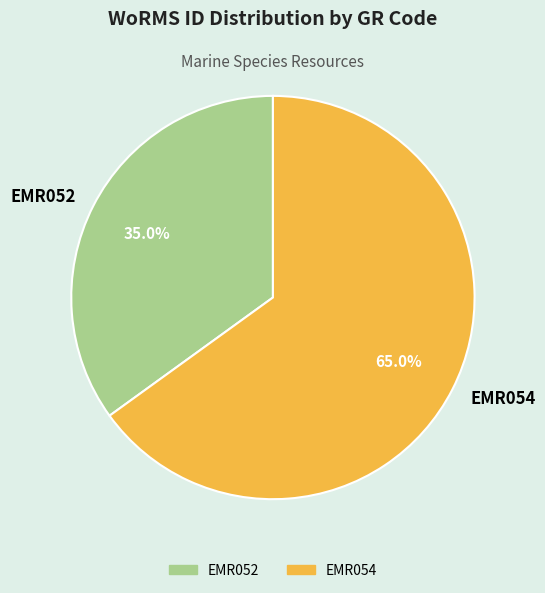

Rank the categories by value from lowest to highest.

EMR052, EMR054